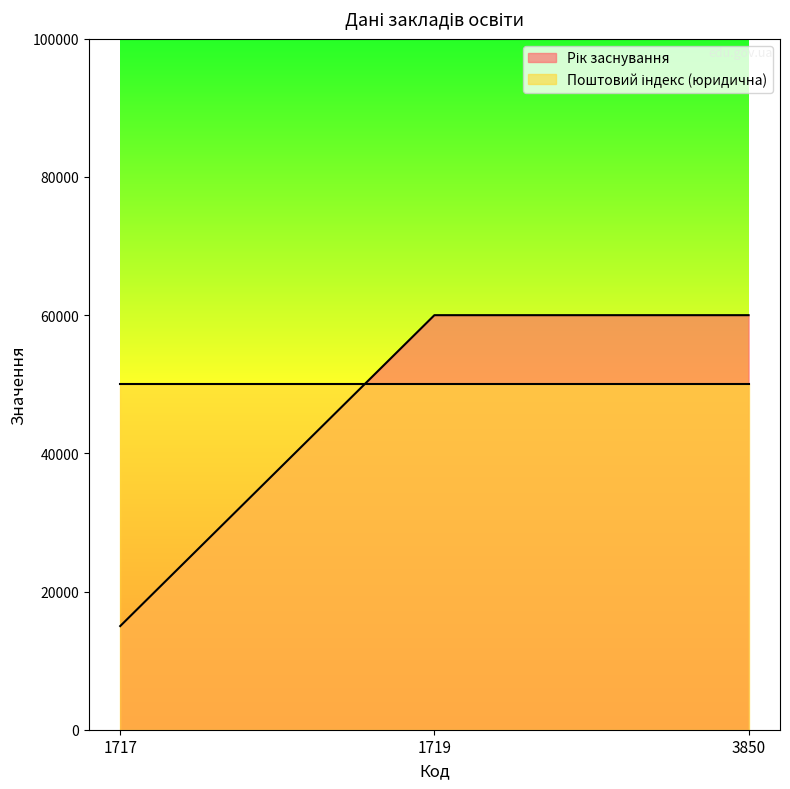

Rank the categories by value from highest to lowest.

1719, 3850, 1717